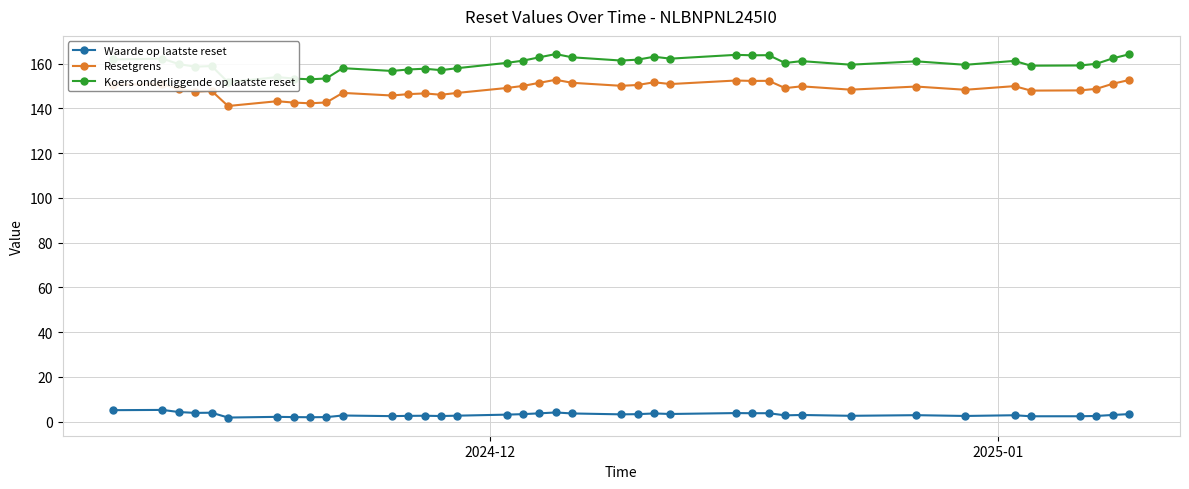

Which series has the largest range (max minus min)?

Koers onderliggende op laatste reset